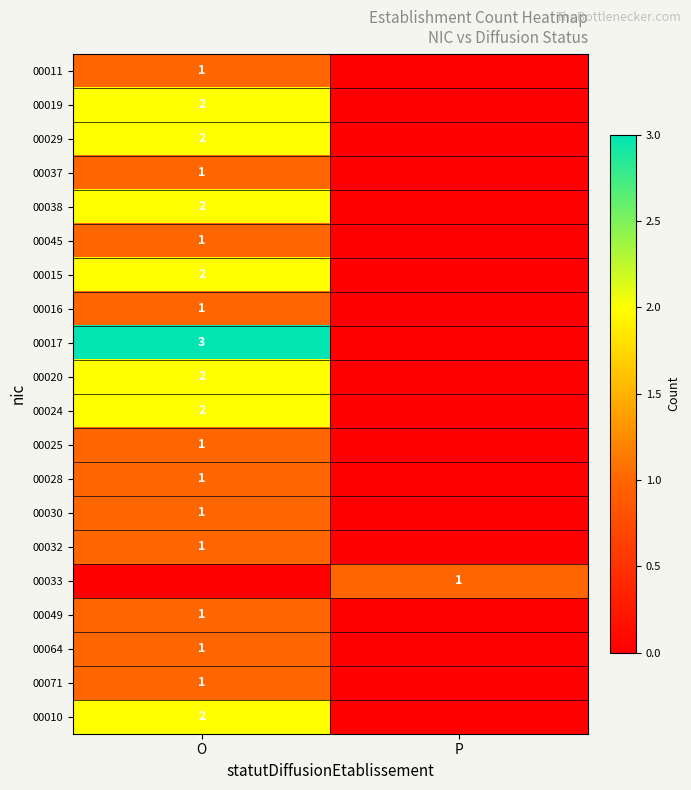

True or false: 00019 has a value of 1 at O.

False